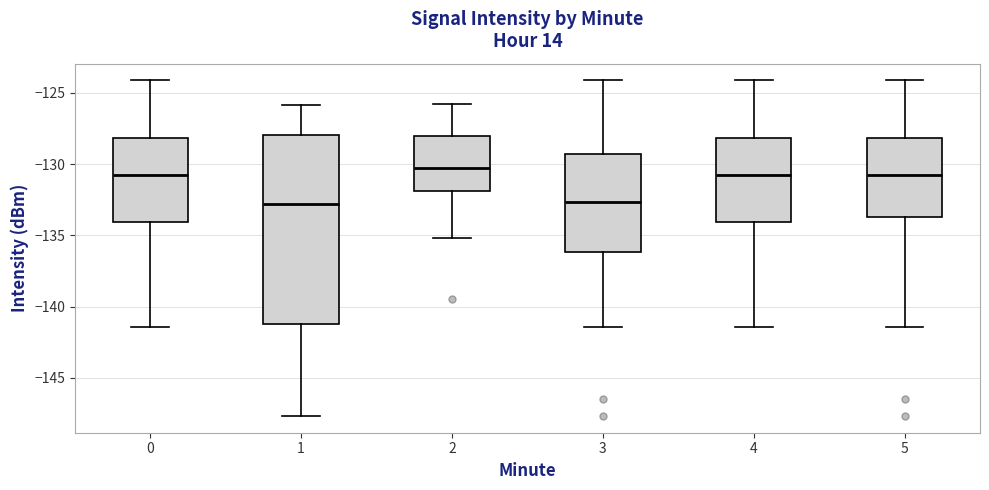

Reading left to right, transcribe this box plot: for each box, give where its median line is, the range the box spans, and where its two whiskers end, as read against the y-axis. The values are not printed on the chart, so give them approximately, as read against the axis.

0: median -131.0, box -134.0 to -128.0, whiskers -141.5 to -124.0
1: median -133.0, box -141.0 to -128.0, whiskers -147.5 to -126.0
2: median -130.5, box -132.0 to -128.0, whiskers -135.0 to -126.0
3: median -132.5, box -136.0 to -129.5, whiskers -141.5 to -124.0
4: median -131.0, box -134.0 to -128.0, whiskers -141.5 to -124.0
5: median -131.0, box -133.5 to -128.0, whiskers -141.5 to -124.0